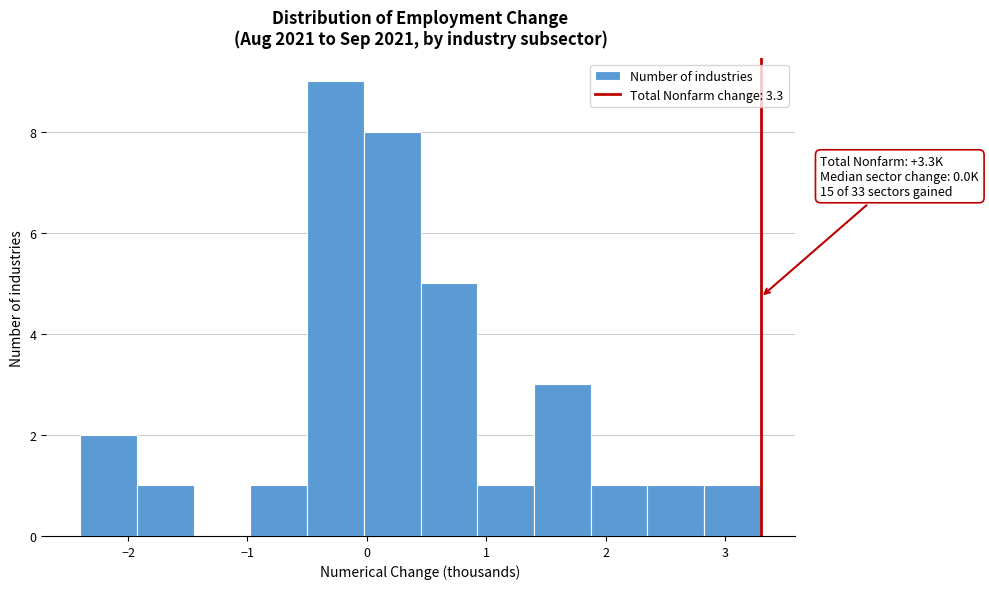

Over which range of the x-axis is the bar tallest?

-0.5 to 0.0